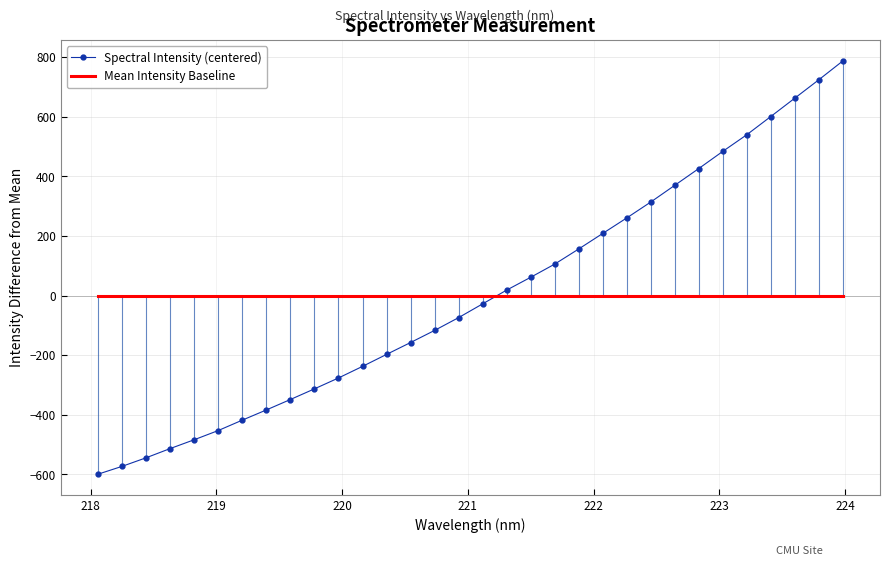

How many positive values does the Spectral Intensity (centered) series have?

15